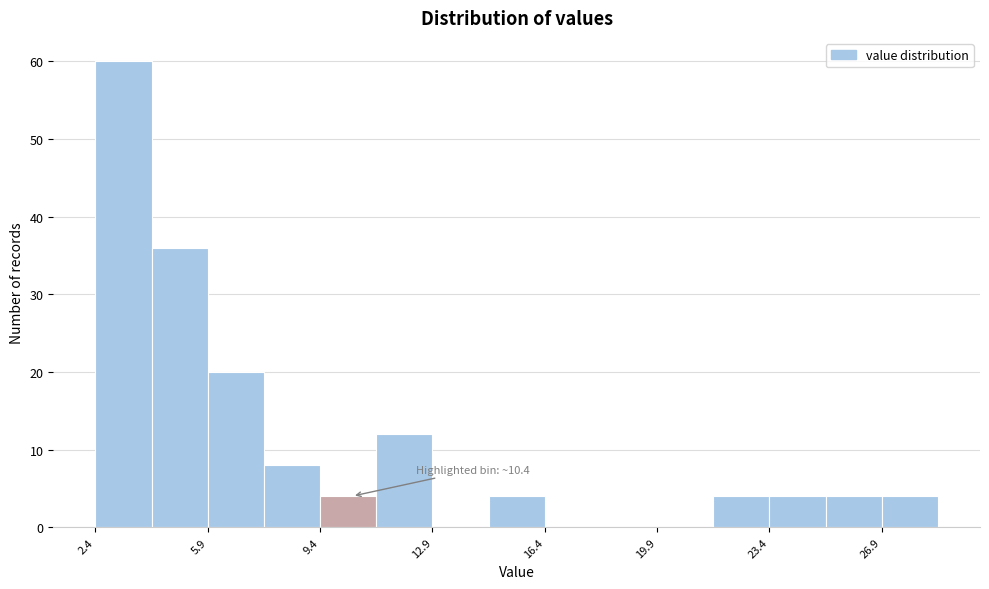

Read against the x-axis, roughly where is the centre of the tallest bar?

3.5